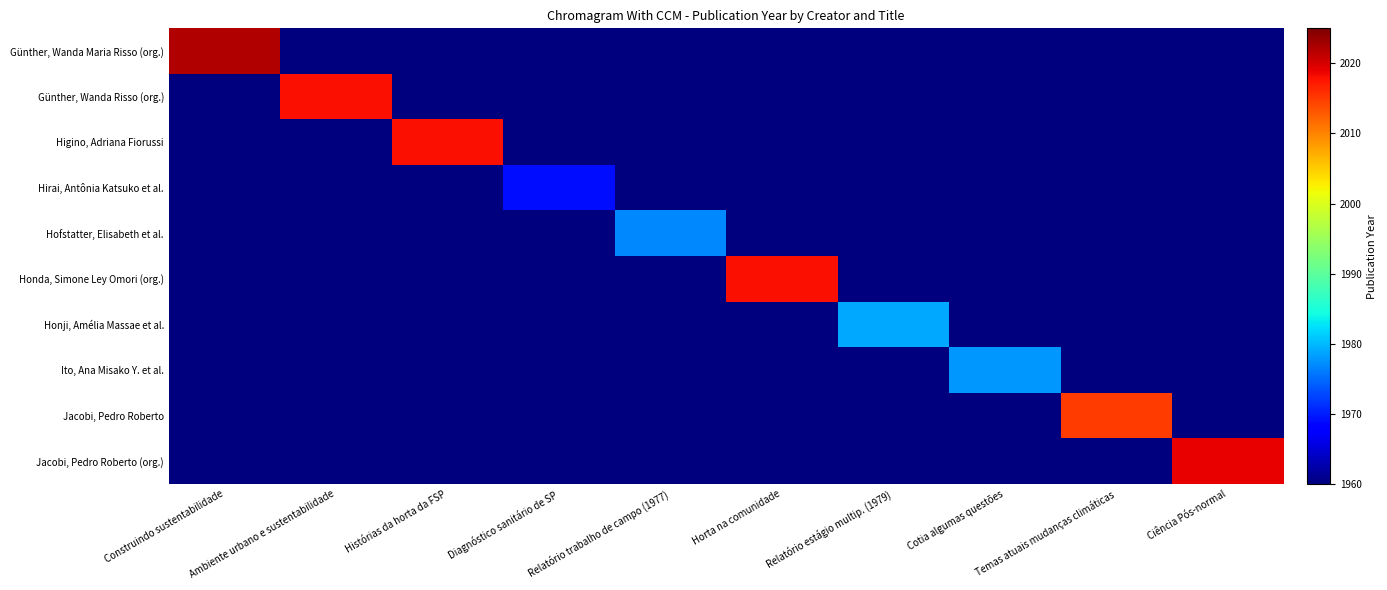

At how many categories does at least one series exceed 1967?

10